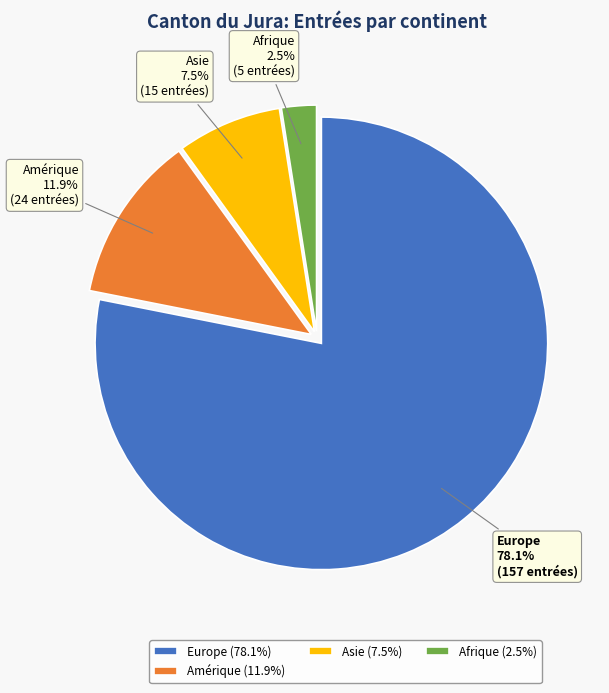

Does Afrique account for over 50% of the chart?

No